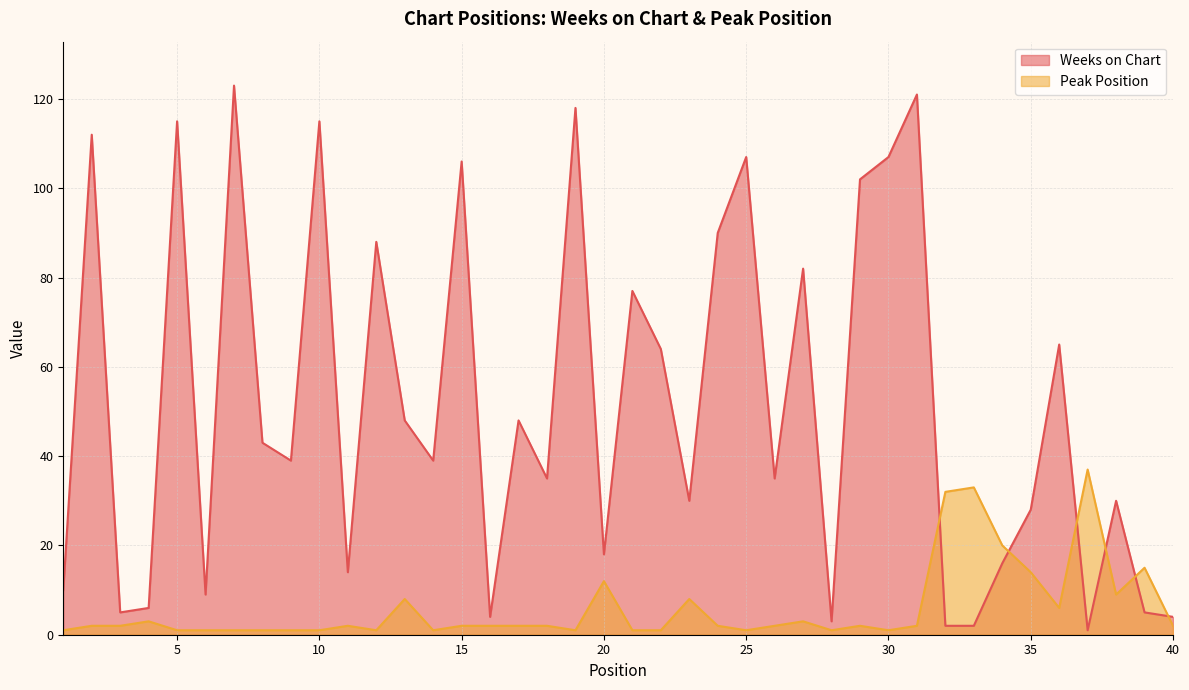

At how many categories does at least one series exceed 116?

3